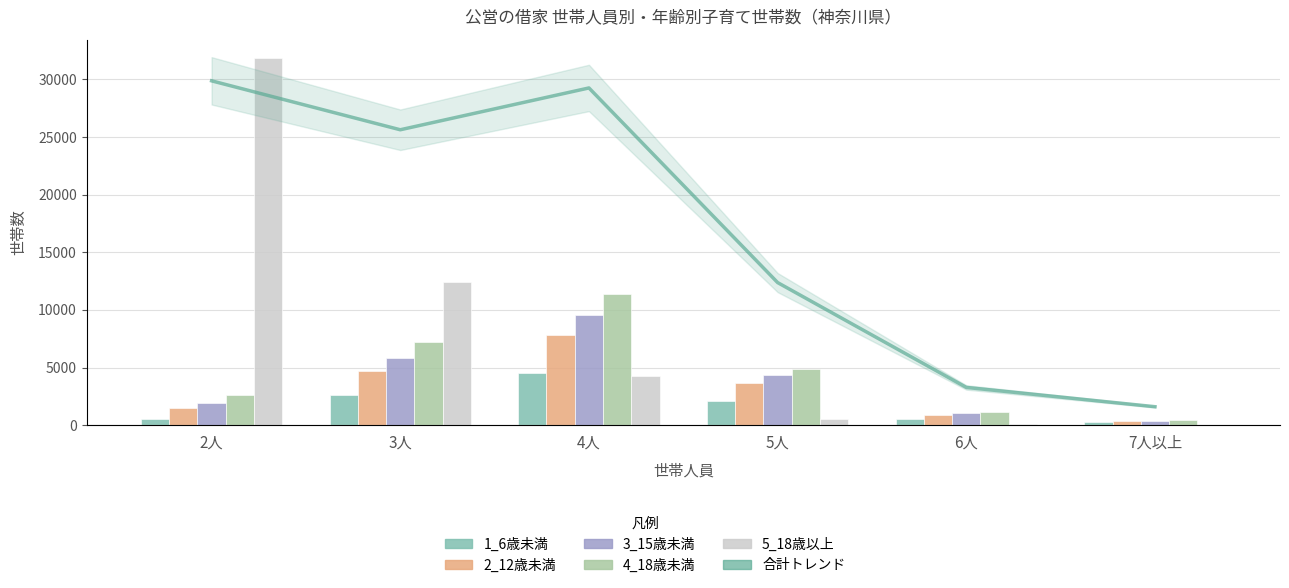

What is the label of the 6th bar from the left?

7人以上